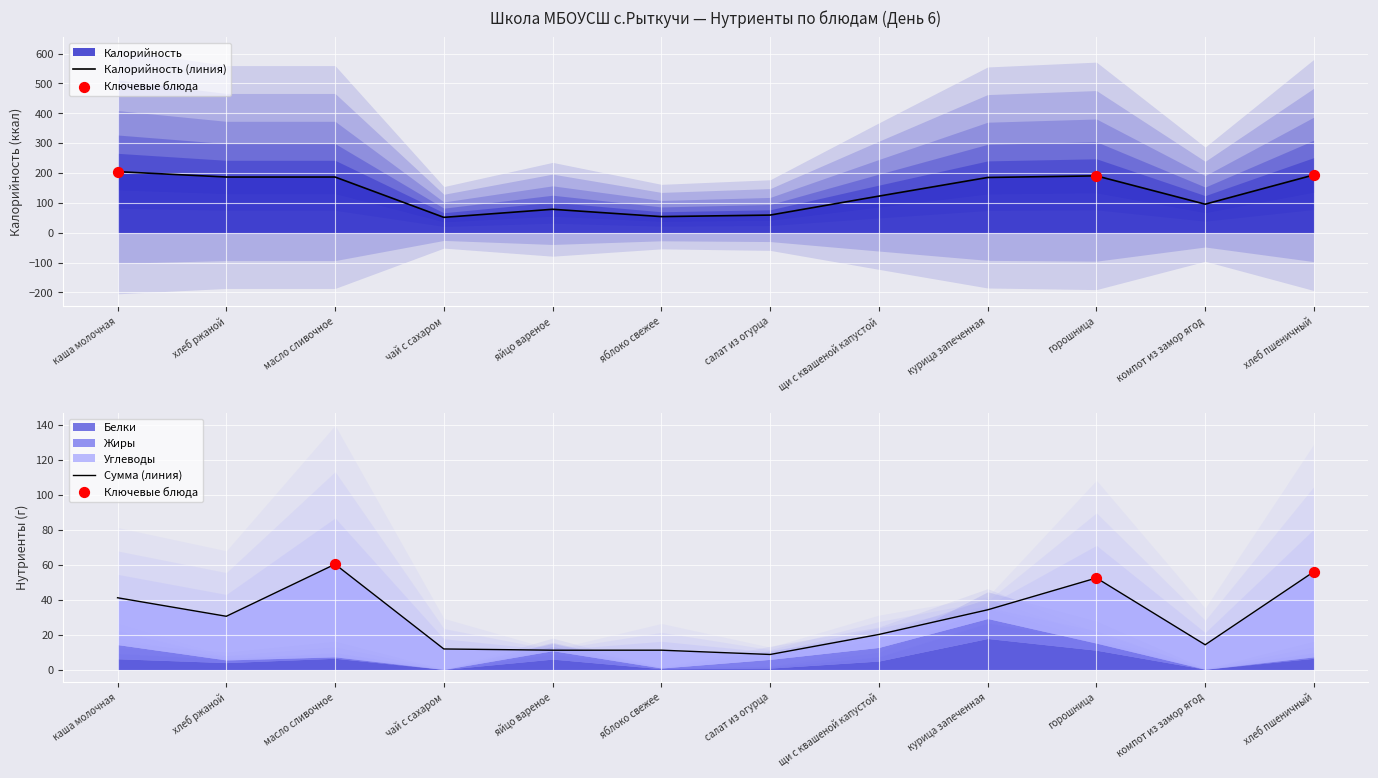

Is the value of Белки at курица запеченная greater than the value of Углеводы at яйцо вареное?

Yes